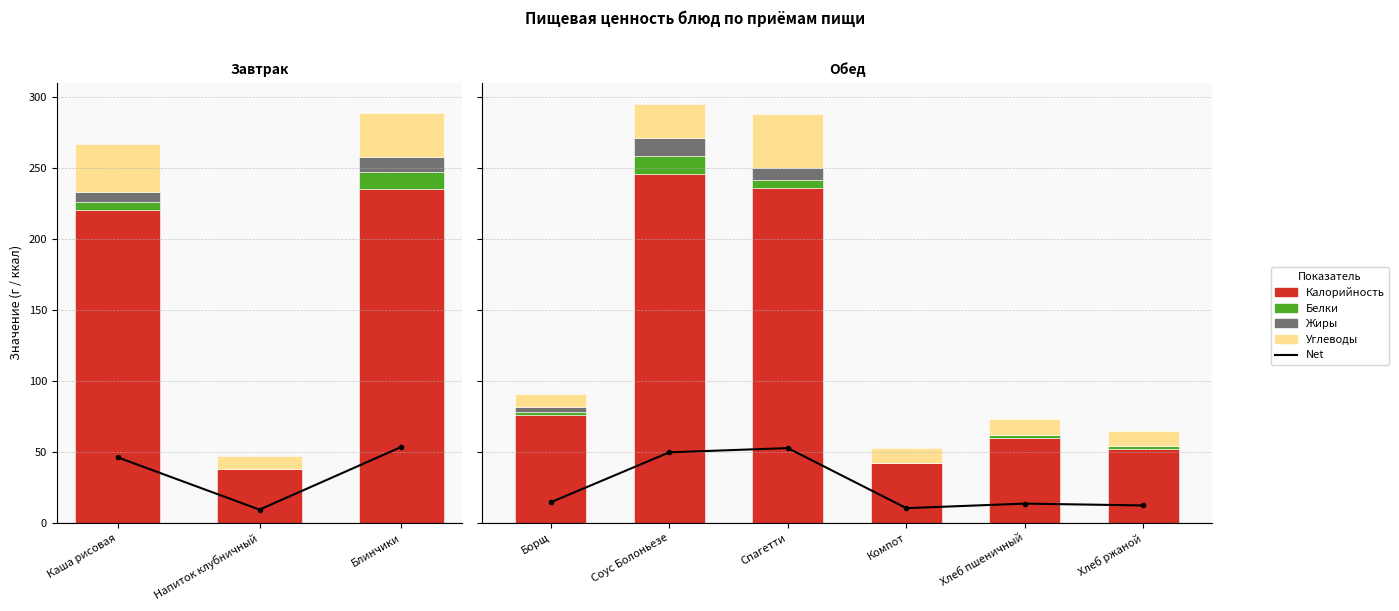

How many values in the Углеводы series are below 11?

3